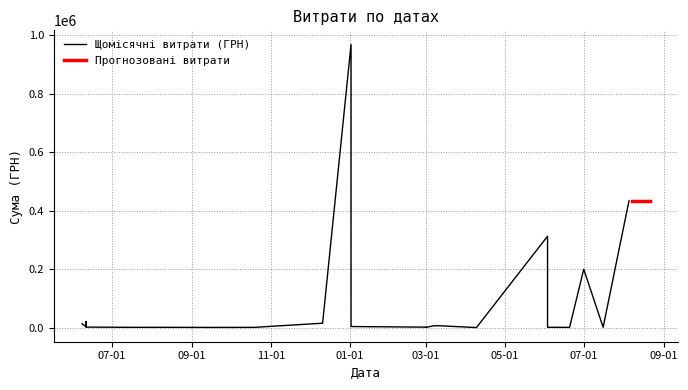

Reading right to left, transcribe all the data shown in this chart.

433414.4	1560.0	199887.6	1234.5	605.0	1500.0	312517.0	544.0	6715.0	6622.2	4095.0	6863.2	1168.8	1979.0	15451.8	13009.1	13575.0	2129.4	9605.0	21317.0	3120.0	1284.0	1359.0	1062.1	1190.0	967487.5